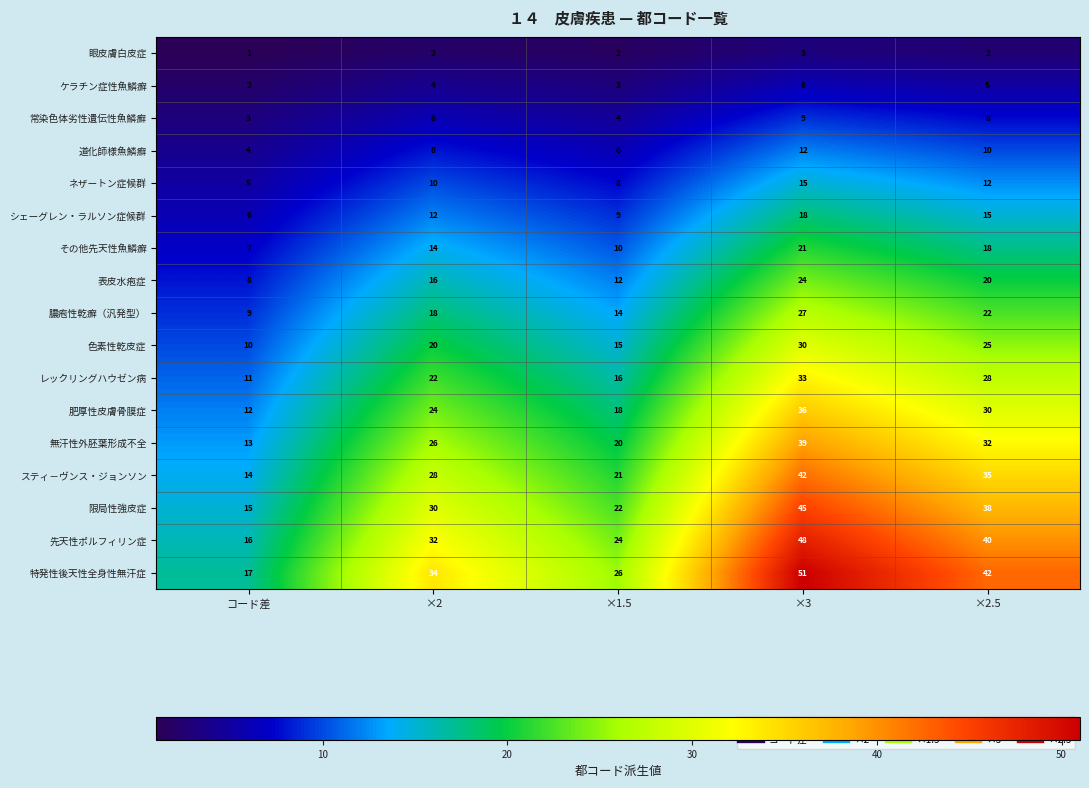

What is the total value across all series at コード差?

153